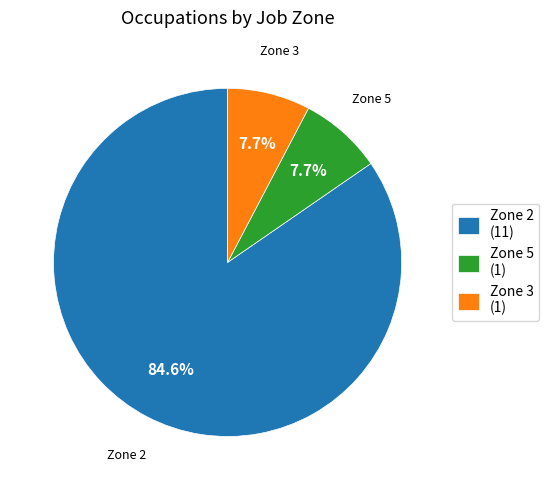

Approximately how many times larger is the value at Zone 2 (11) compared to Zone 3 (1)?

11.0